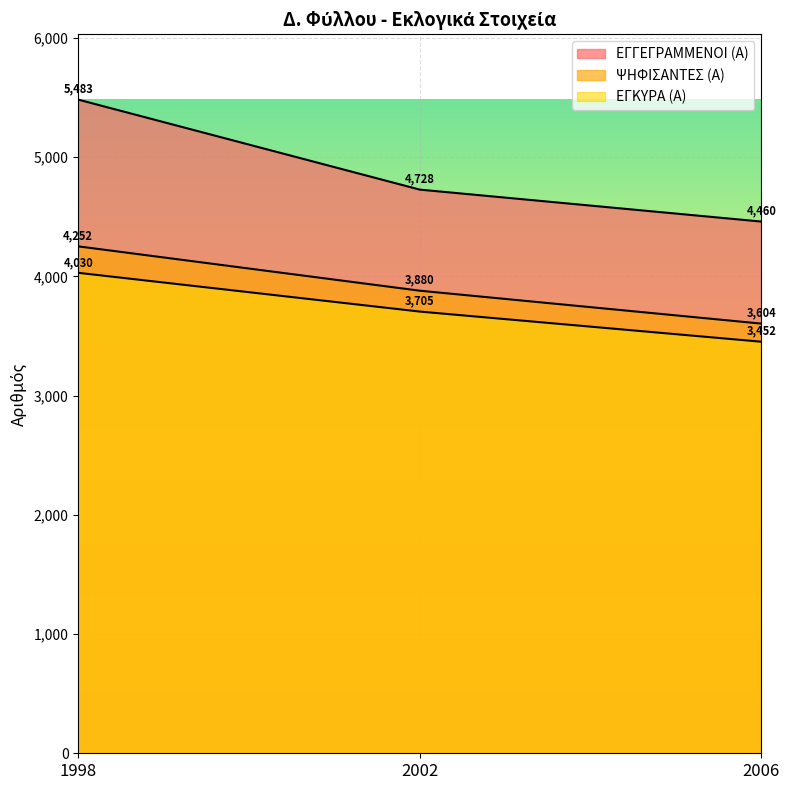

The value of ΨΗΦΙΣΑΝΤΕΣ (Α) at 2002 is 6451. True or false?

False